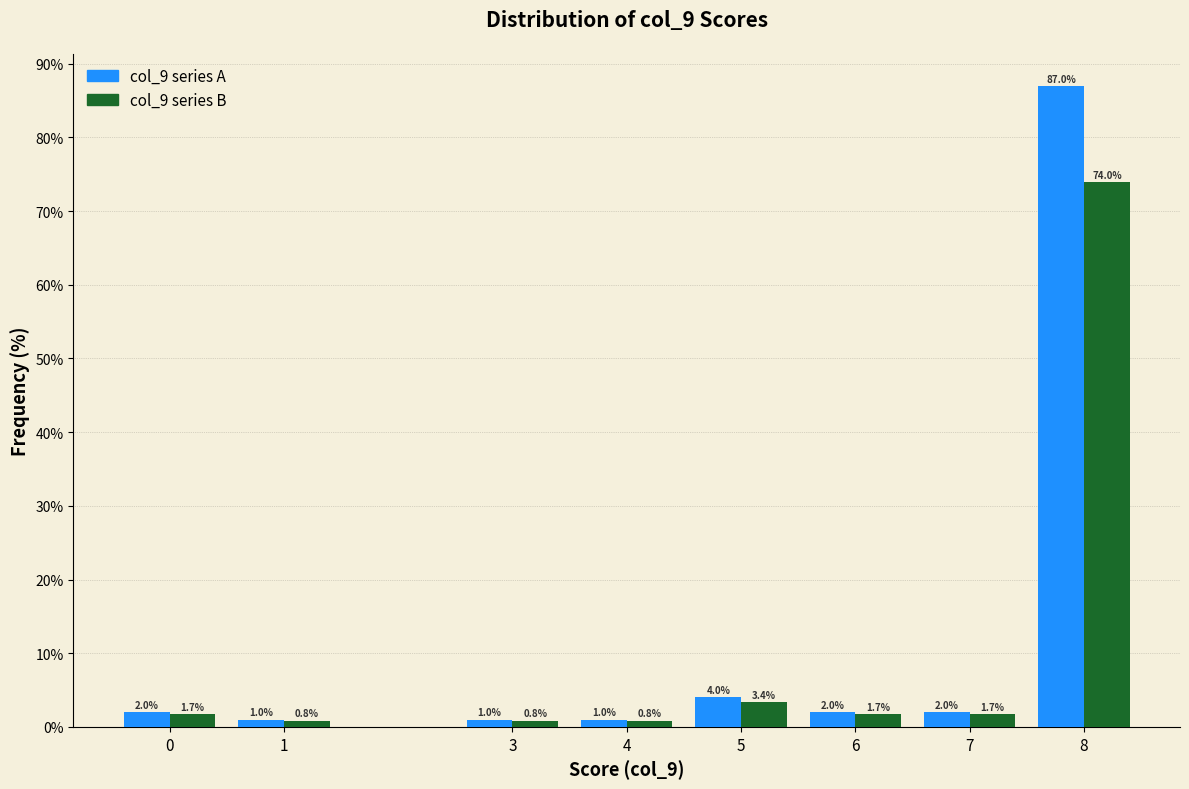

Is the value of col_9 series A at 1 greater than the value of col_9 series B at 4?

Yes